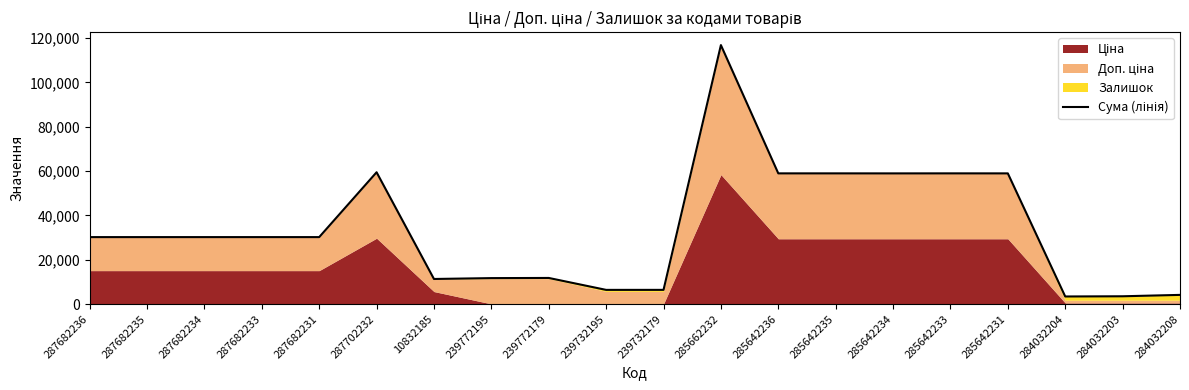

What is the change in value from 239772179 to 284032203?

-8265.7